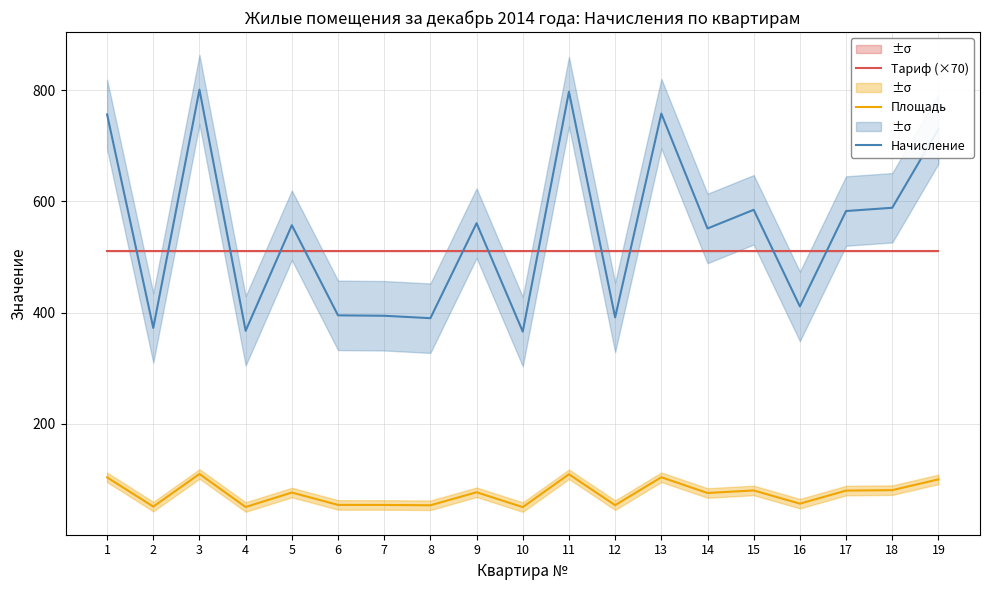

At how many categories does at least one series exceed 279?

19